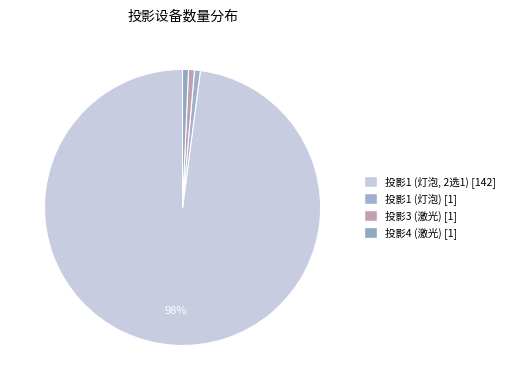

What is the change in value from 投影1 (灯泡, 2选1) to 投影3 (激光)?

-141